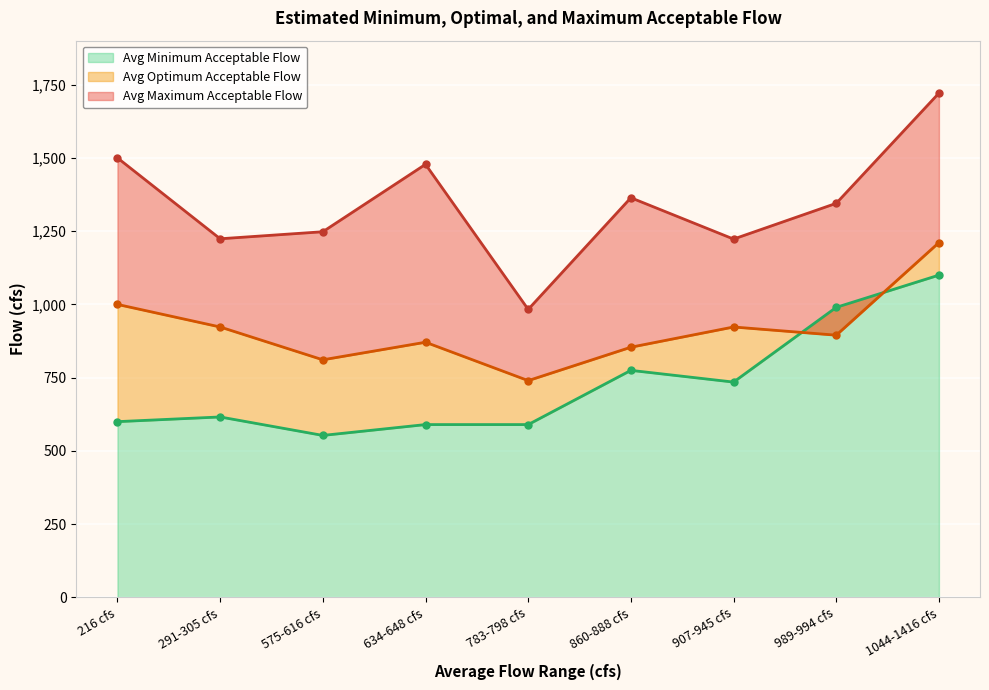

Is it true that Avg Maximum Acceptable Flow equals 1500 at 216 cfs?

True